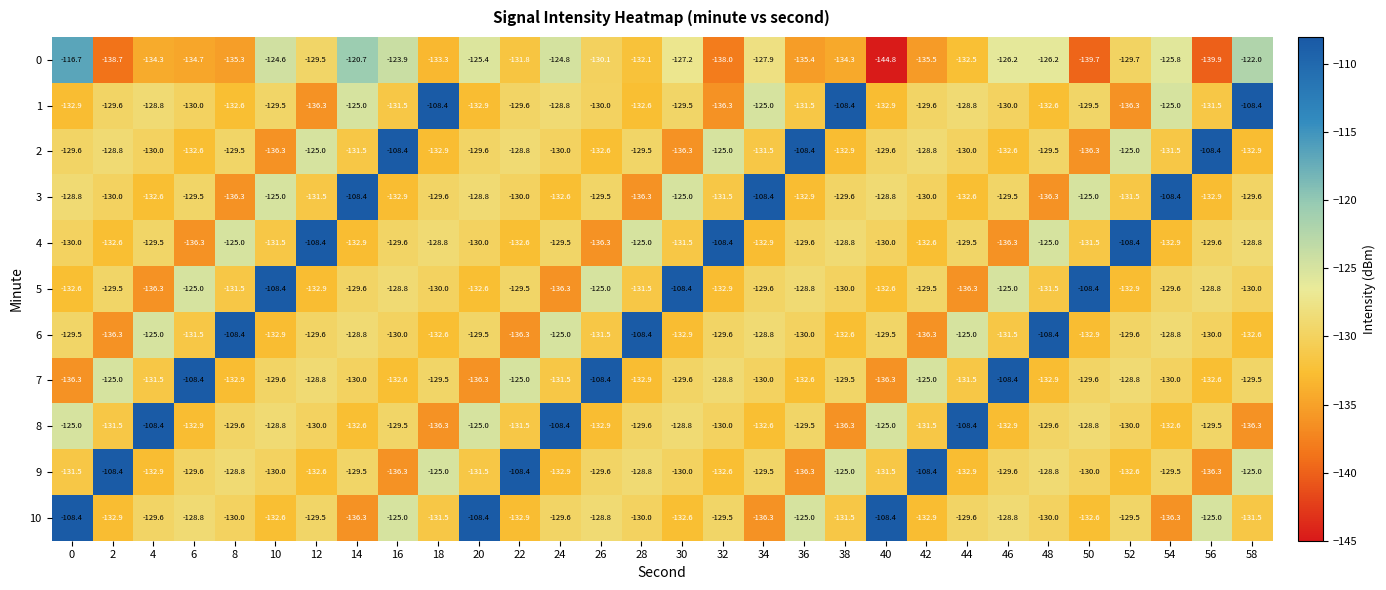

At 56, list the series in order from largest to smallest.

2, 10, 5, 8, 4, 6, 1, 7, 3, 9, 0